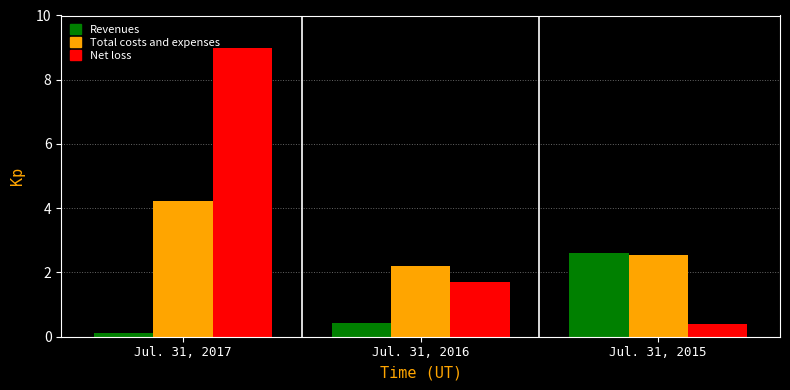

Which series has the largest total across all categories?

Net loss